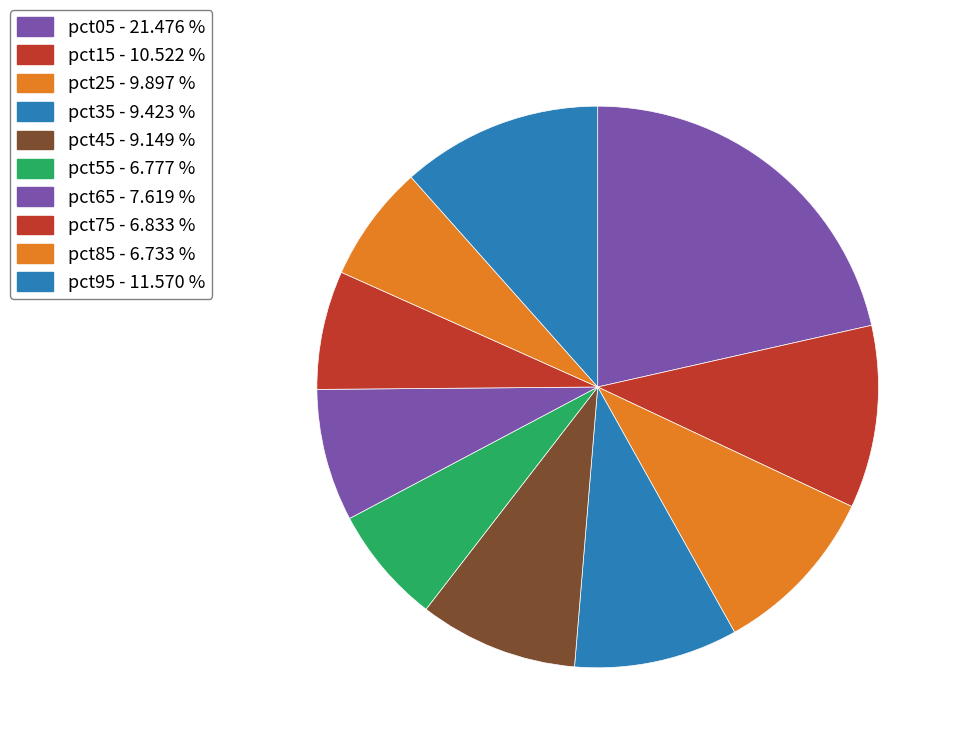

Which slice is the smallest?

pct85